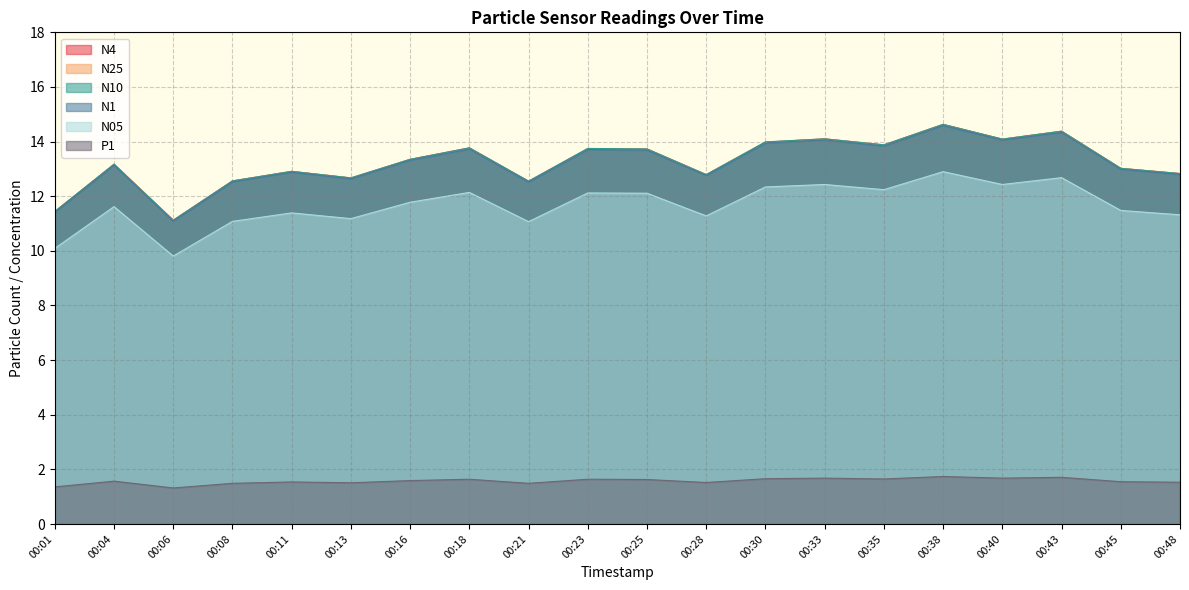

What is the difference between the highest and lowest values at 00:40?

12.4